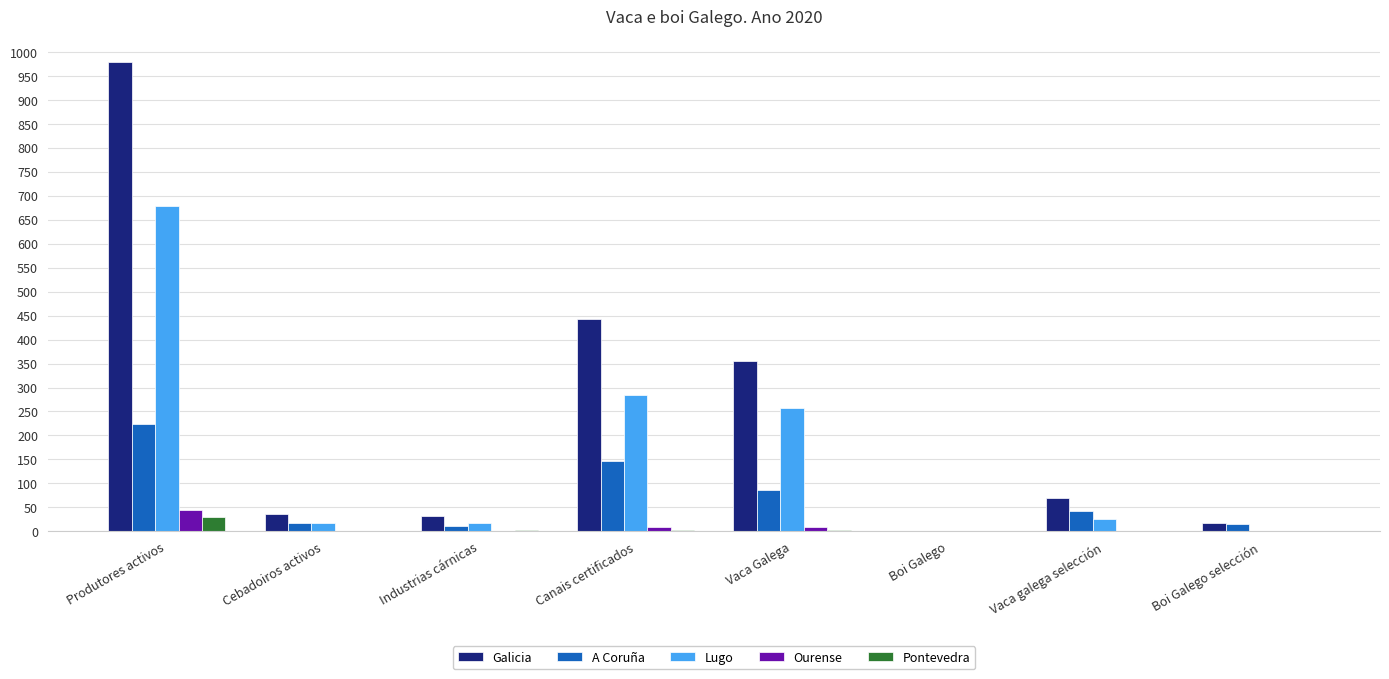

What is the highest value of the Pontevedra series?

30